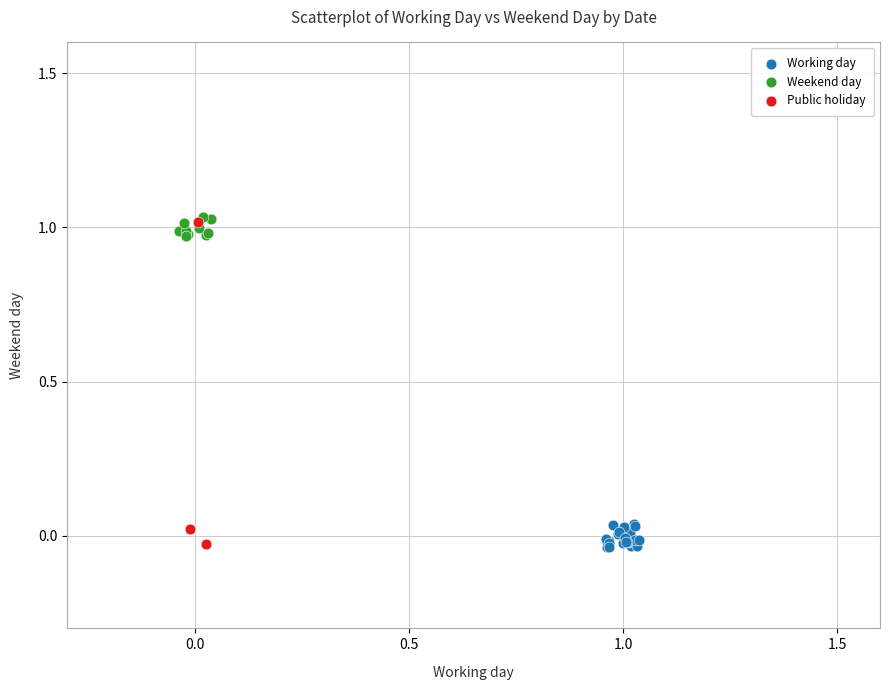

What are all the series names shown in the legend?

Working day, Weekend day, Public holiday